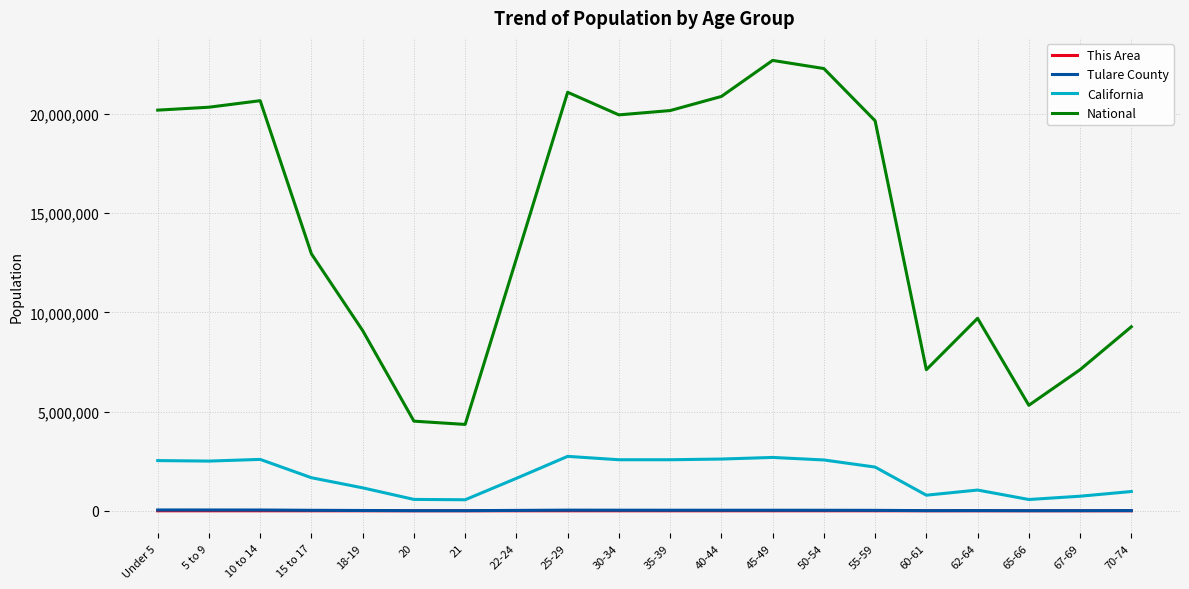

True or false: National and This Area cross at least once.

False